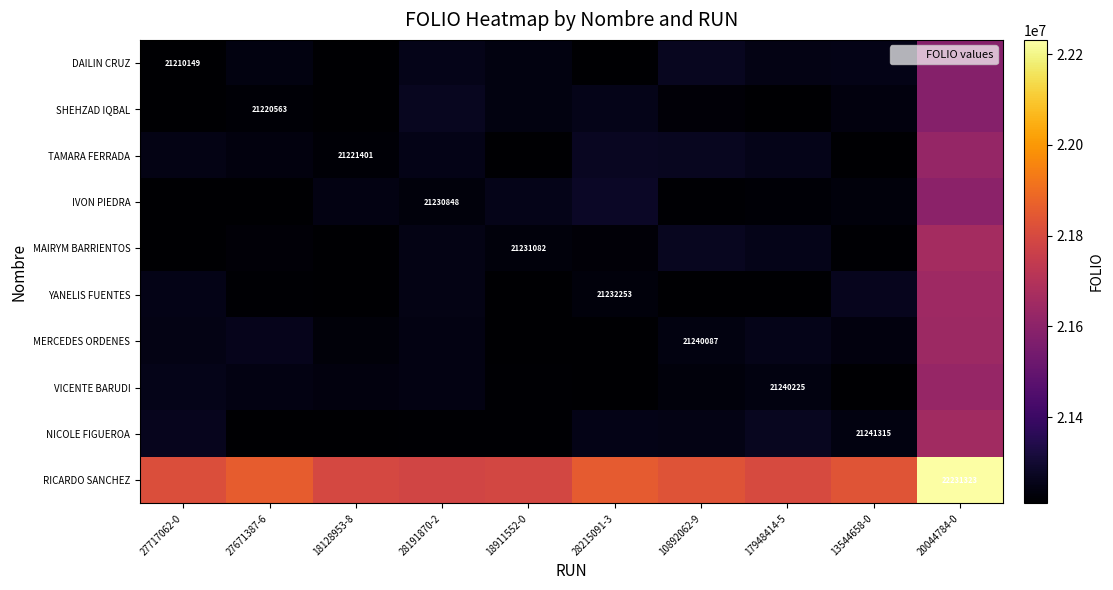

Which has a higher value, 18128953-8 or 27671387-6?

27671387-6